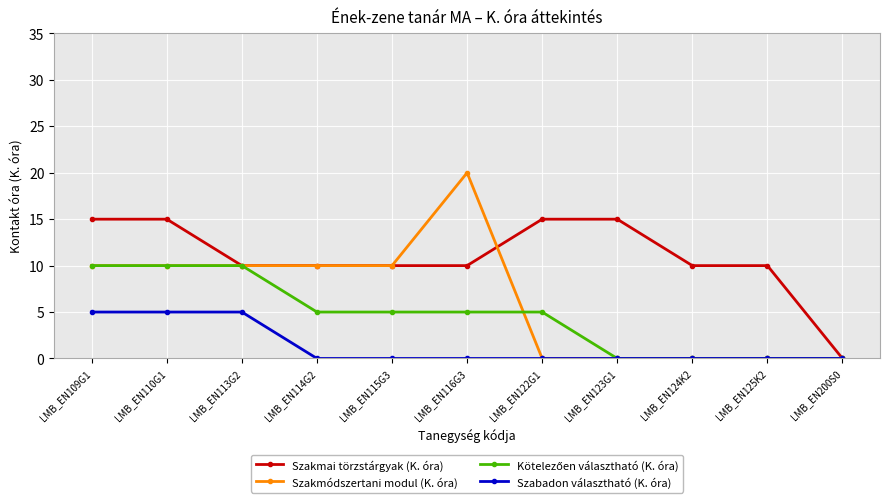

What is the label of the 7th point from the right?

LMB_EN115G3